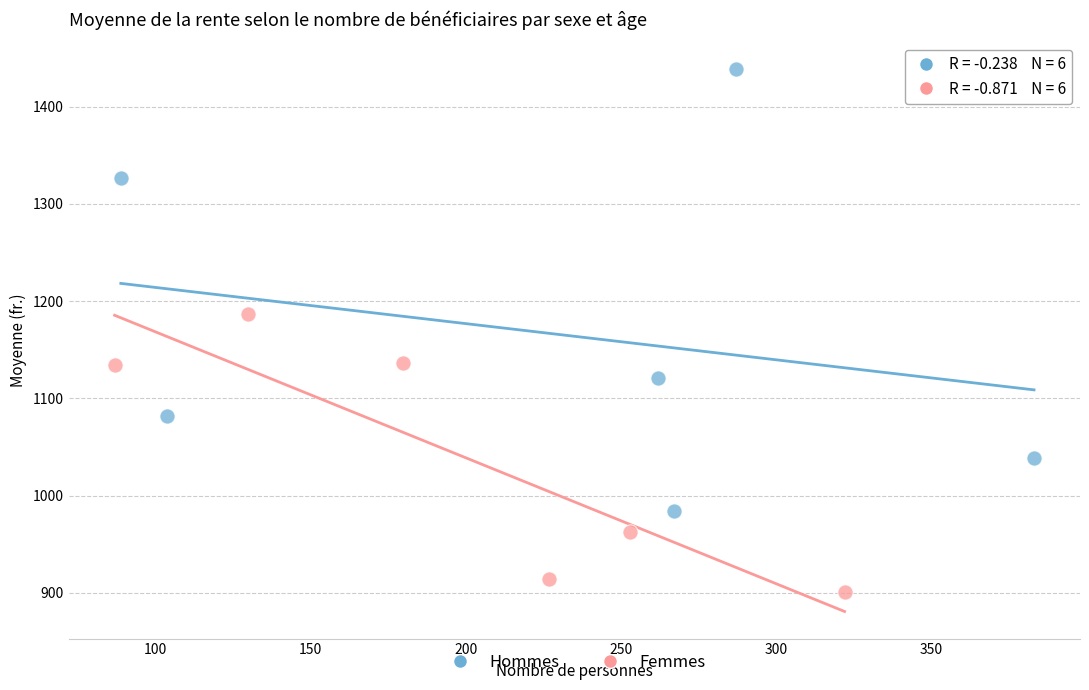

Which series reaches the maximum Y coordinate?

Hommes